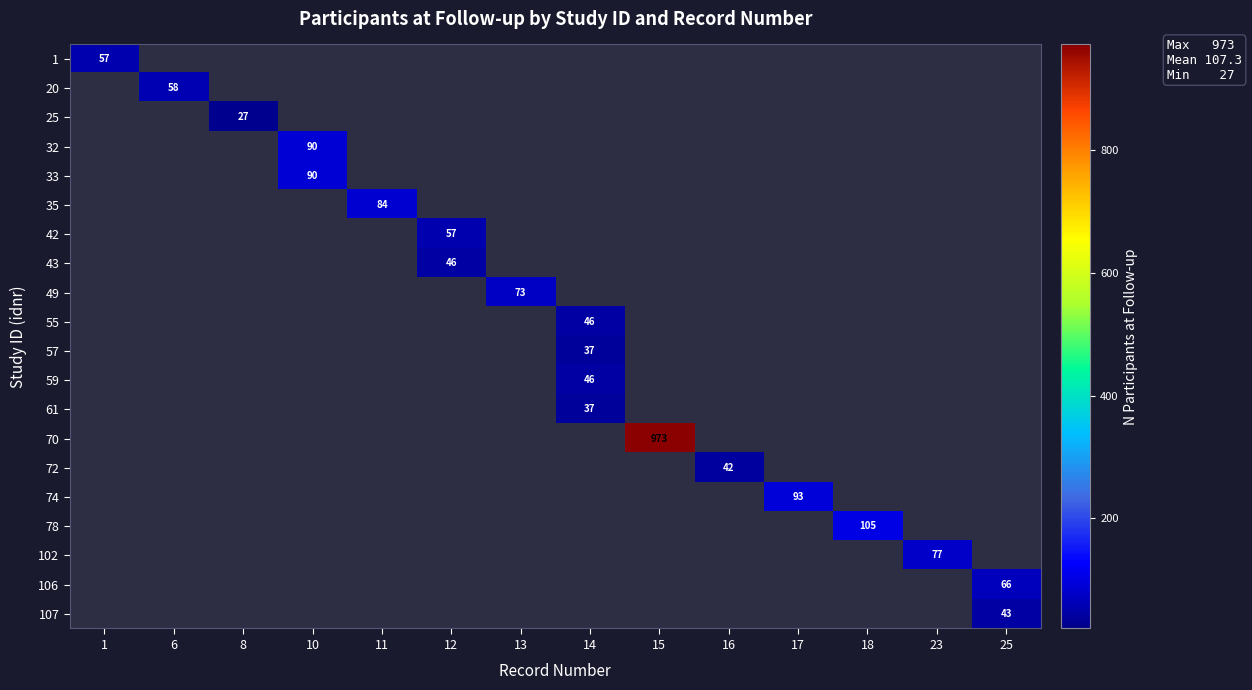

True or false: 78 has a value of 105 at 18.

True